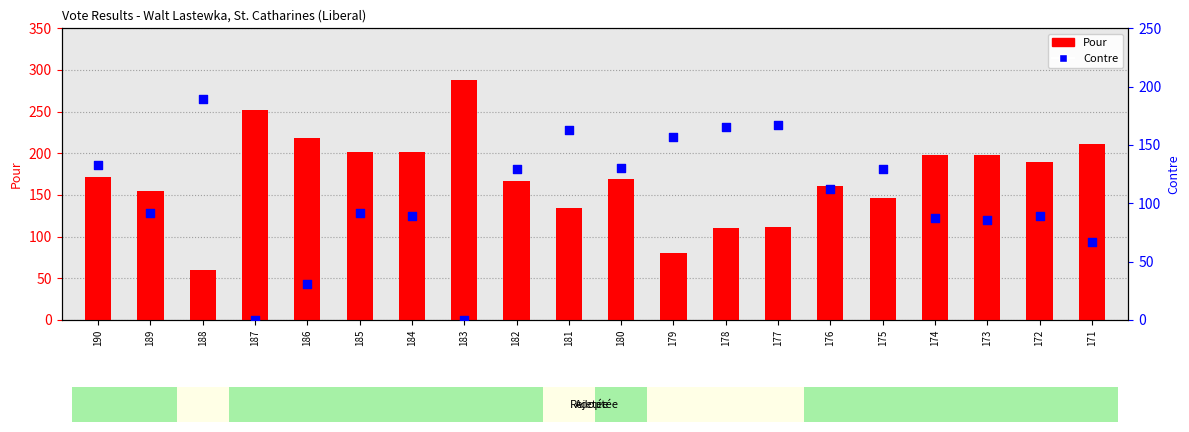

Is the value of Pour at 176 greater than the value of Contre at 182?

Yes